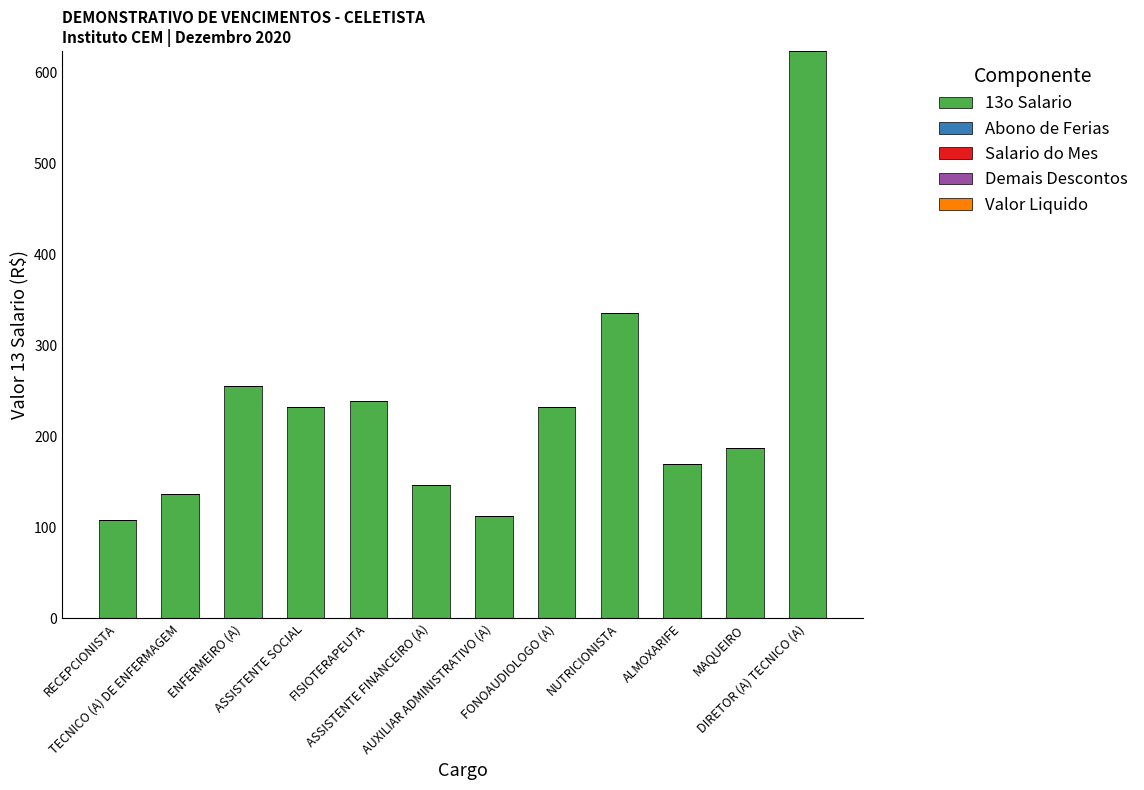

What is the sum of all values?

2778.5